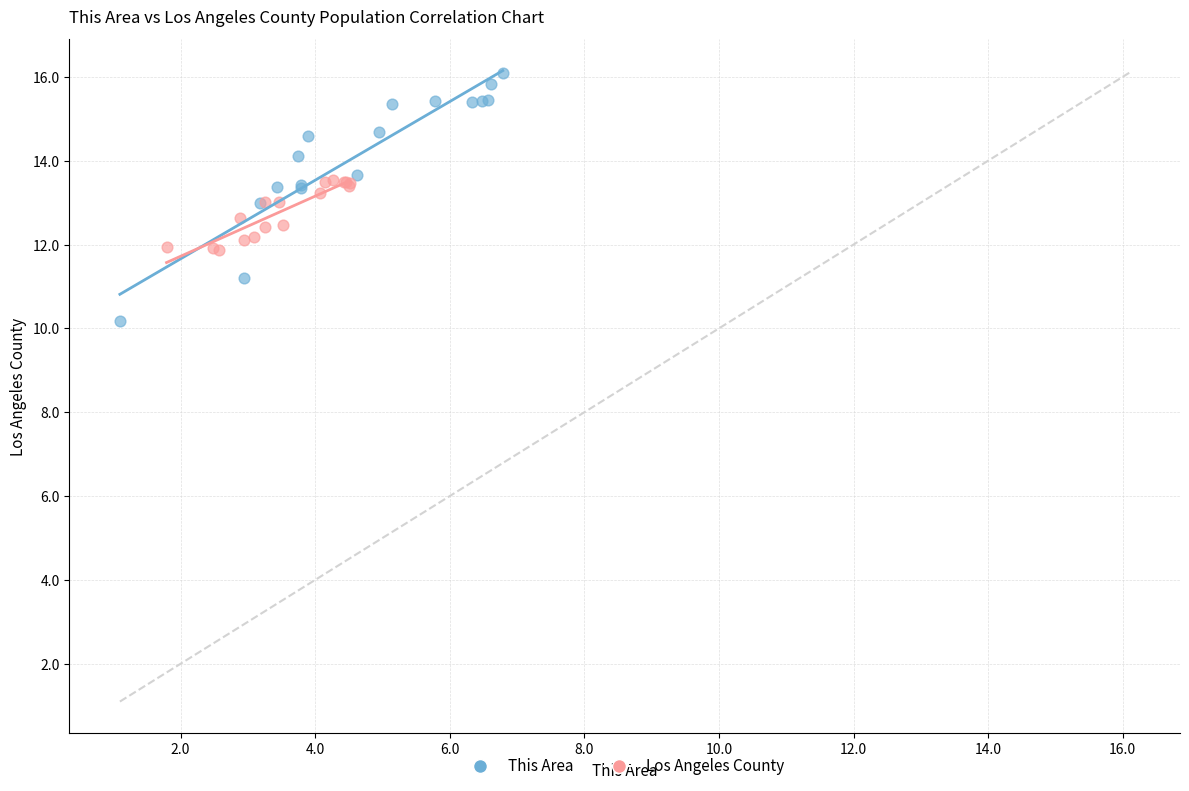

Which series has the widest spread of Y values?

This Area